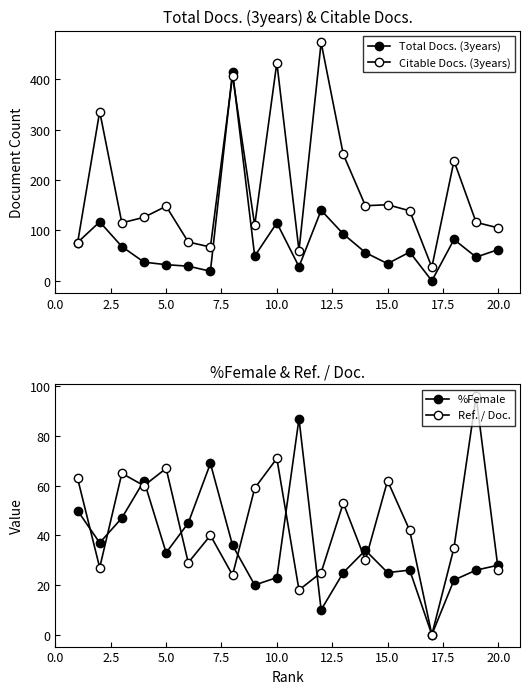

Does the chart have visible grid lines?

No